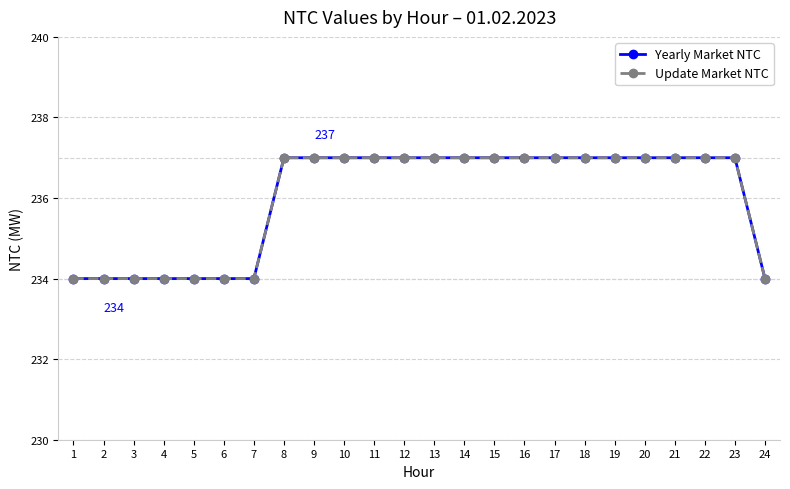

Which has a higher value, 24 or 7?

24